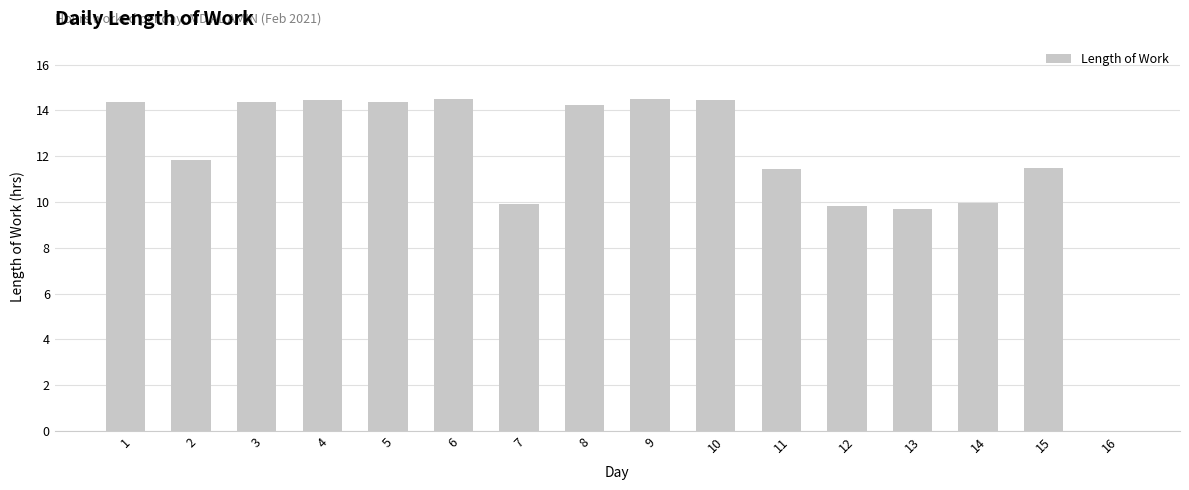

The chart shows a value of 14.4 at 10. True or false?

True